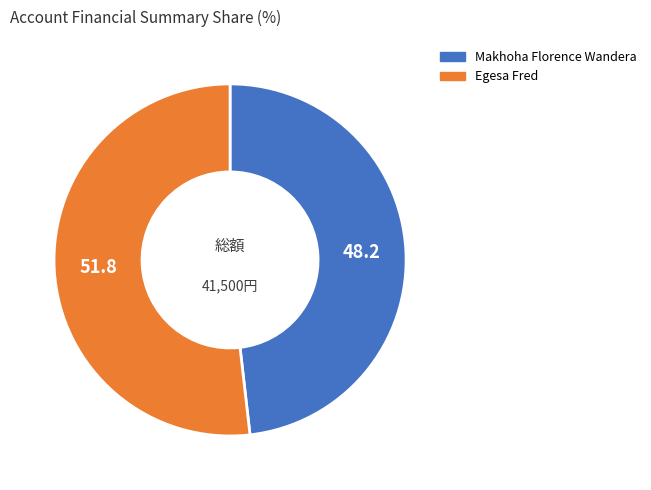

True or false: Egesa Fred accounts for 38% of the total.

False